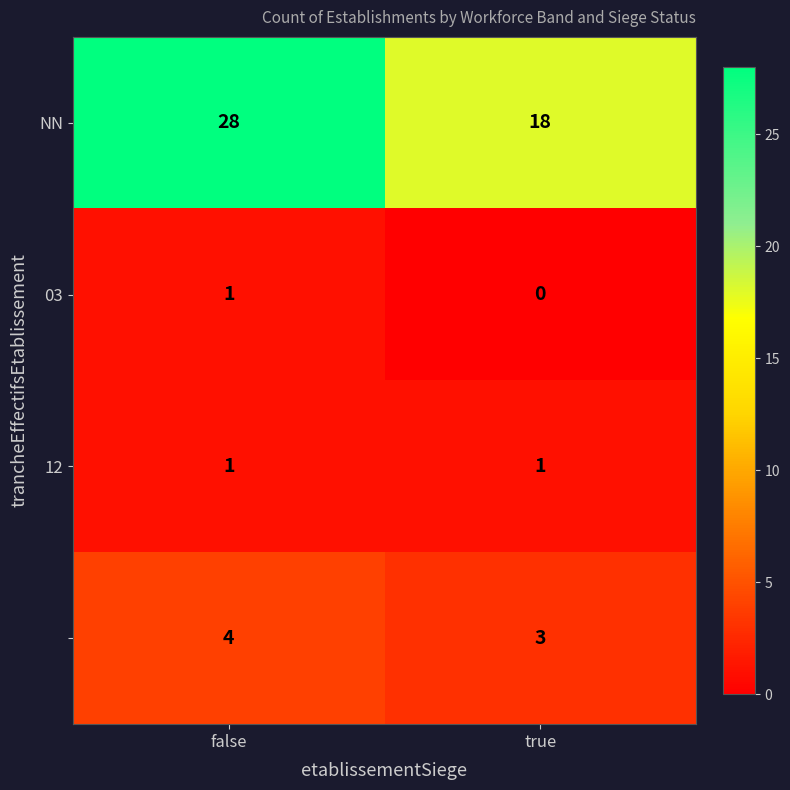

What is the spread (max minus min) of values at false?

27